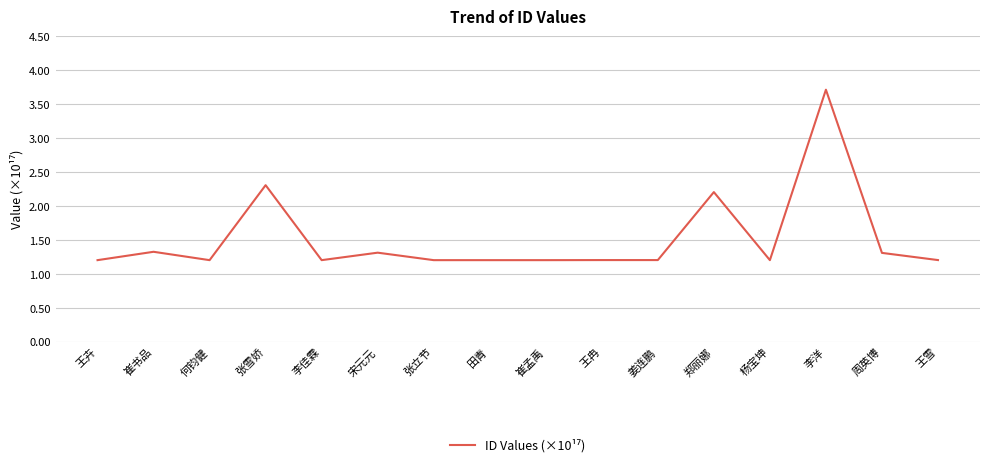

What is the minimum value shown in the chart?

1.2